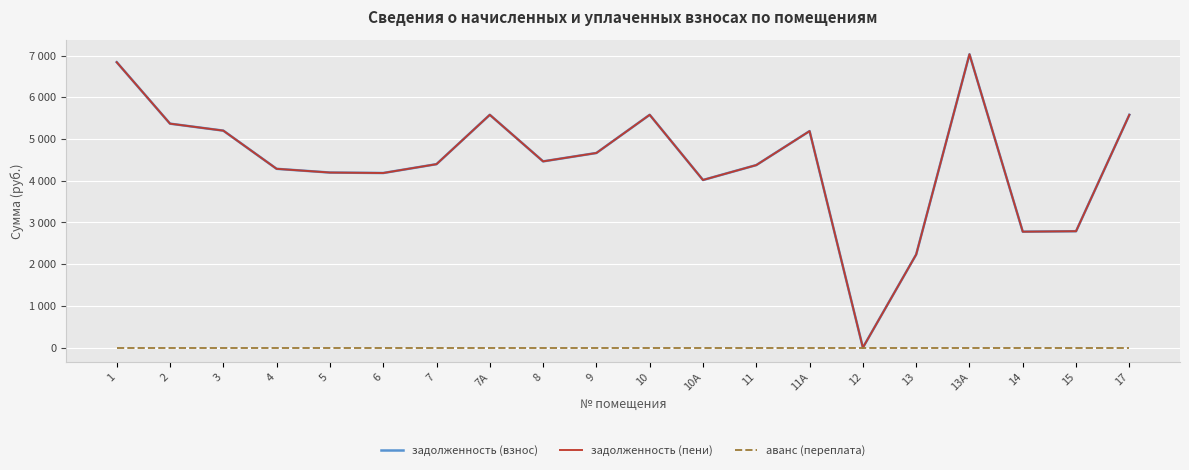

Where is аванс (переплата) nearest to the value 0?

1